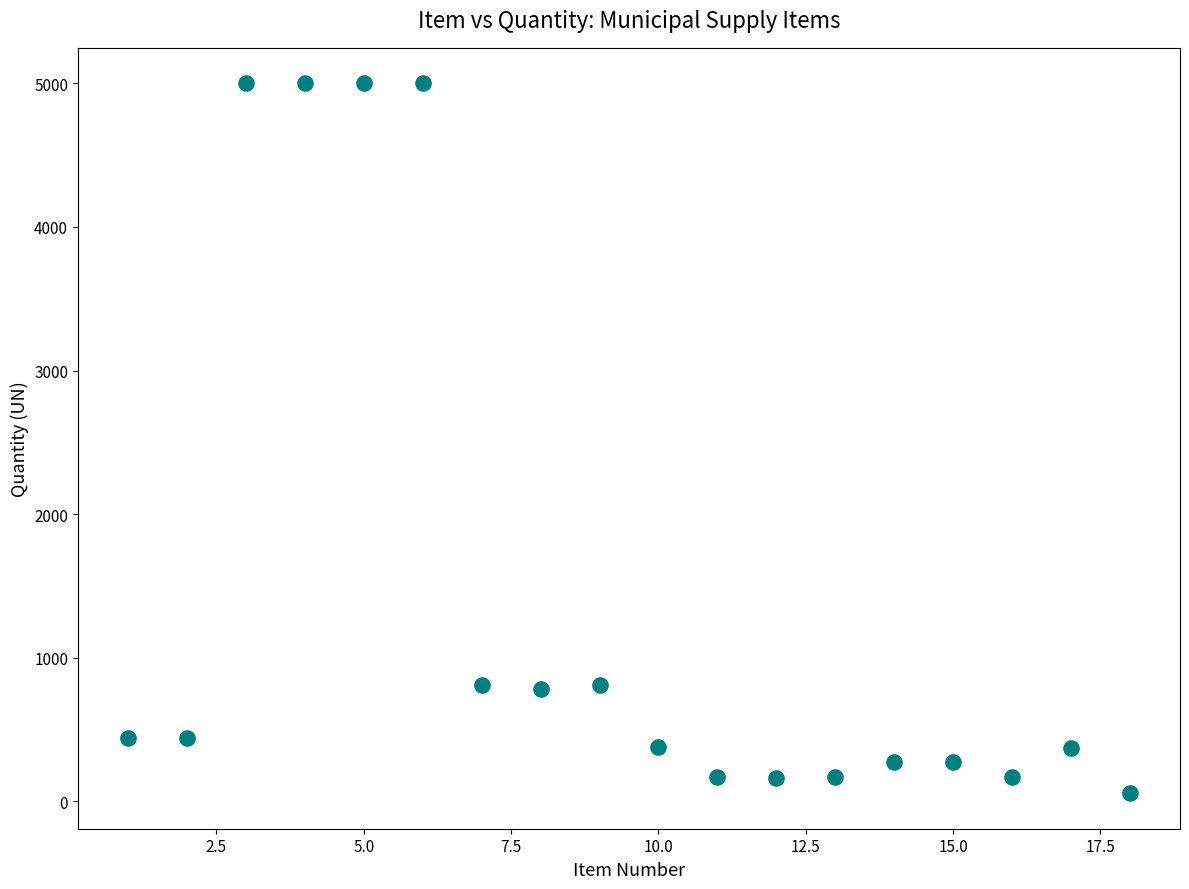

What is the range of Y values (max minus min)?

4944